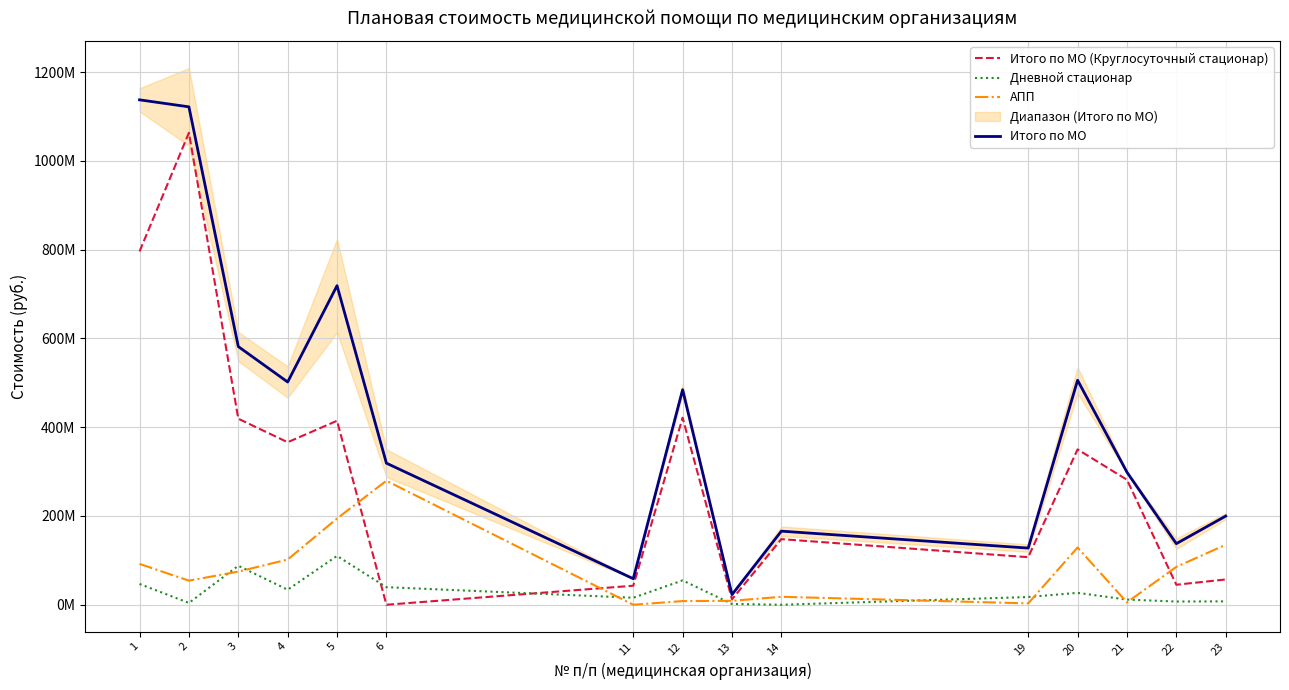

How many values in the Дневной стационар series are below 17430609?

7